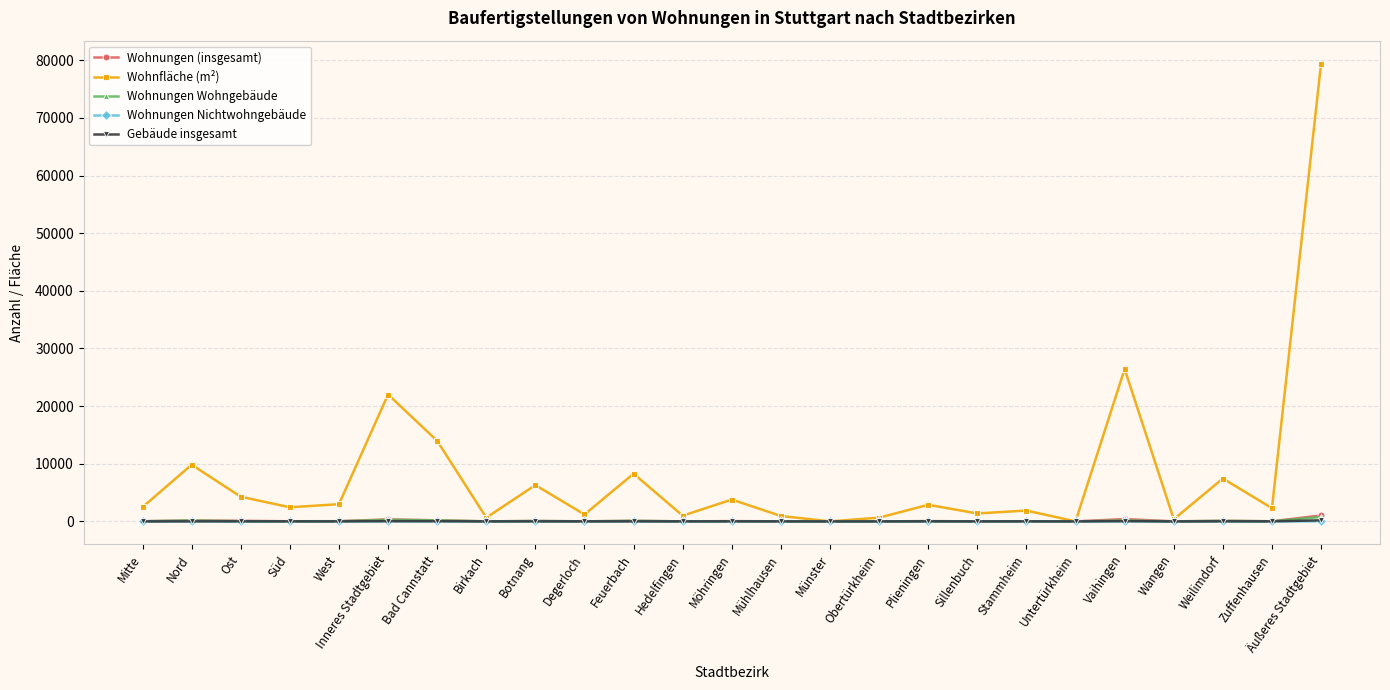

What is the total value across all series at Weilimdorf?

7653